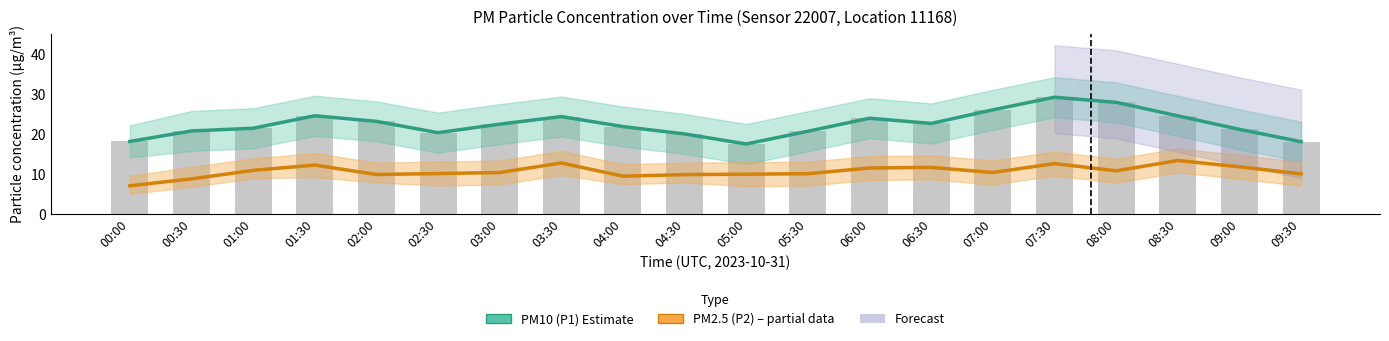

What is the value of the PM10 (P1) Estimate bar at the 1st from the left?

18.1